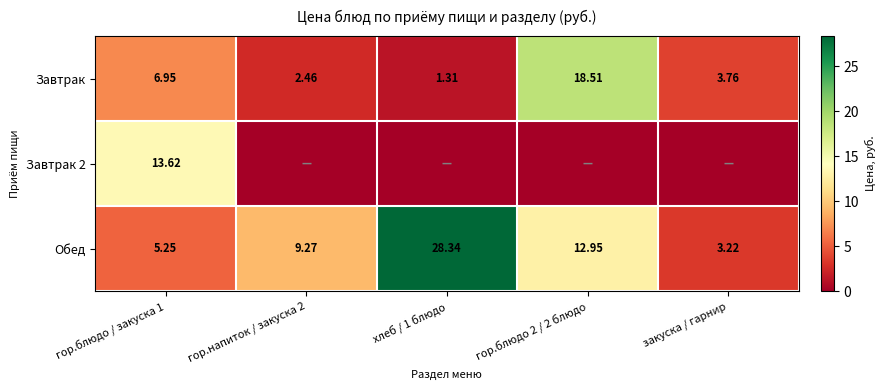

Is the value of Завтрак at хлеб / 1 блюдо greater than the value of Обед at хлеб / 1 блюдо?

No